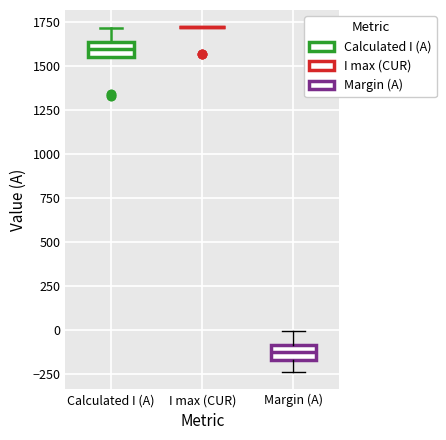

Reading left to right, transcribe this box plot: for each box, give where its median line is, the range the box spans, and where its two whiskers end, as read against the y-axis. The values are not printed on the chart, so give them approximately, as read against the axis.

Calculated I (A): median 1600, box 1550 to 1650, whiskers 1550 to 1700
I max (CUR): box collapsed to a line at 1700, whiskers 1700 to 1700
Margin (A): median -100 (inside the box), box -150 to -100, whiskers -250 to 0